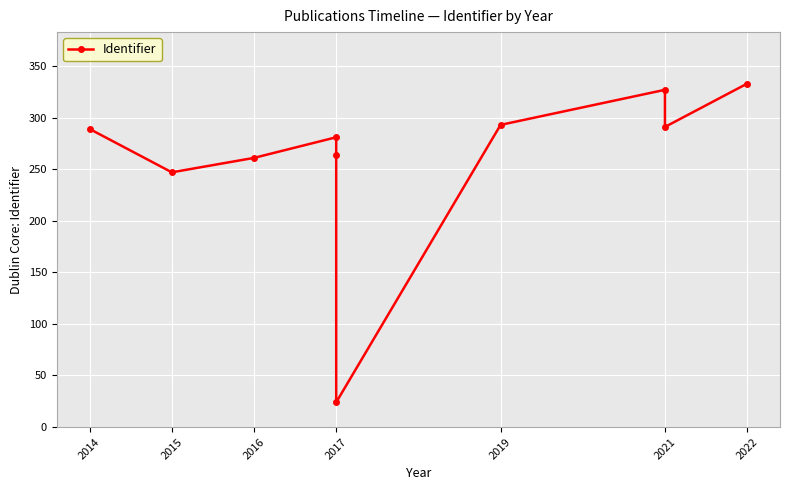

What is the minimum value shown in the chart?

24